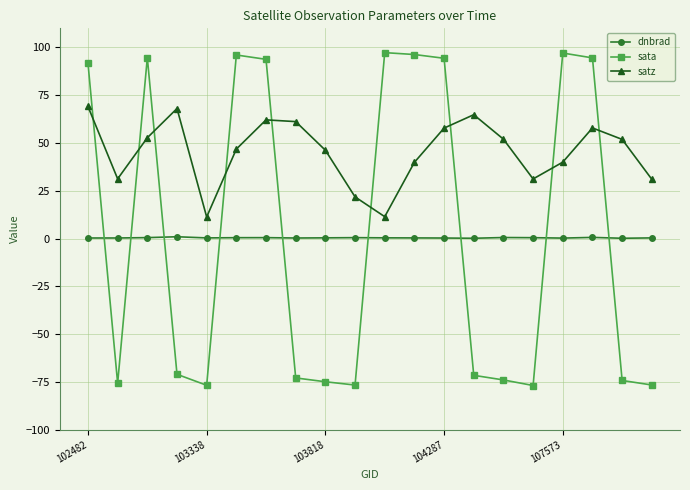

How many lines are shown in the chart?

3